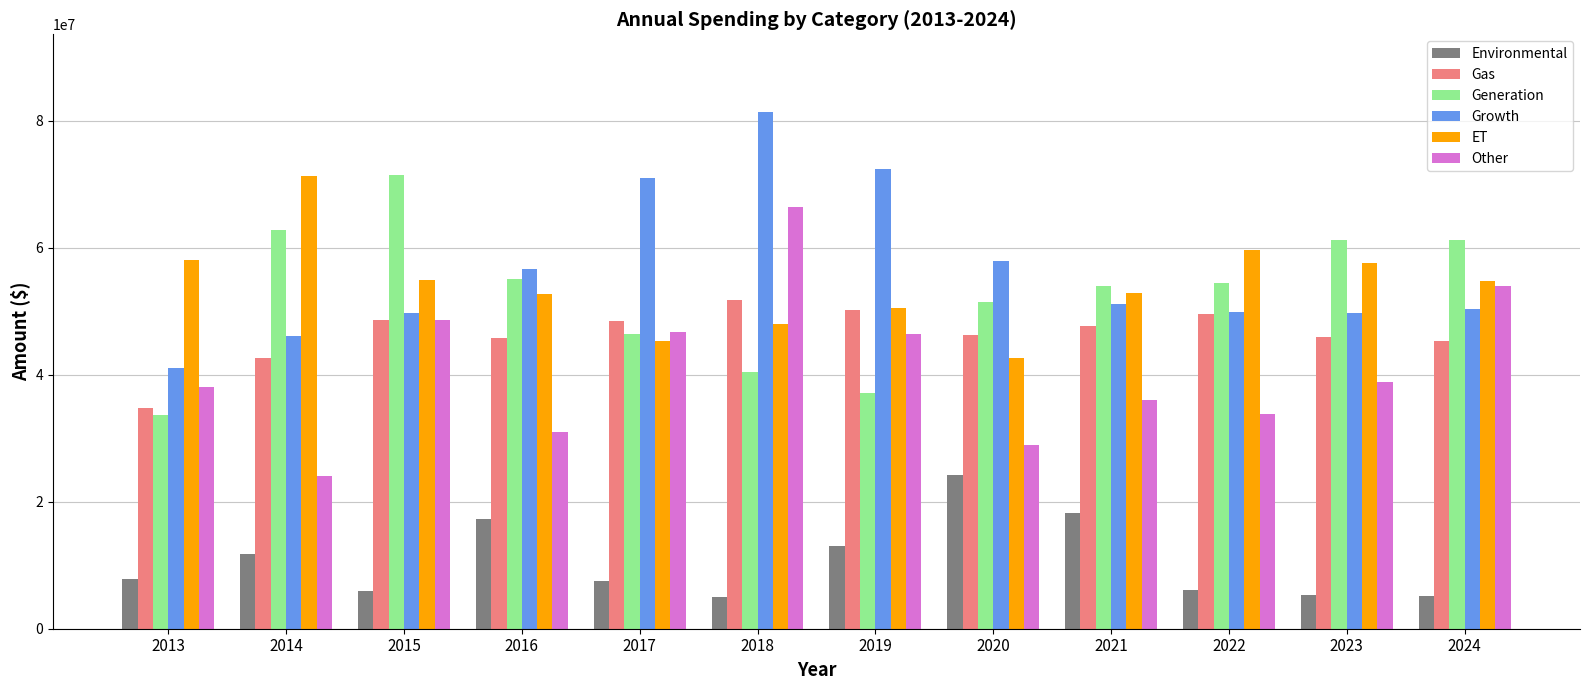

The value of Other at 2020 is 15522692.7. True or false?

False